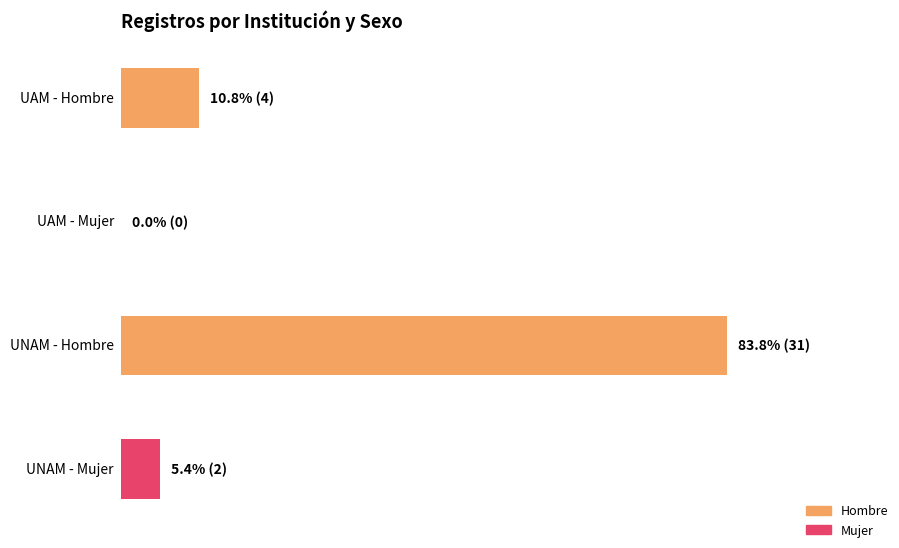

Rank the categories by Mujer value from highest to lowest.

Universidad Nacional Autónoma de México, Universidad Autónoma Metropolitana